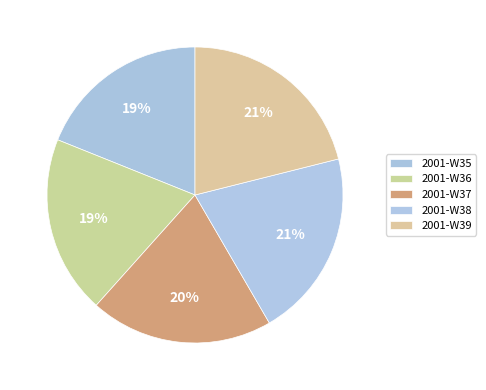

Rank the categories by value from lowest to highest.

2001-W35, 2001-W36, 2001-W37, 2001-W38, 2001-W39